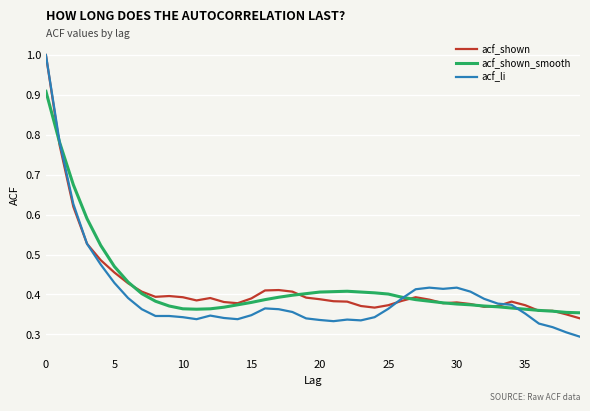

What is the minimum value shown in the chart?

0.3